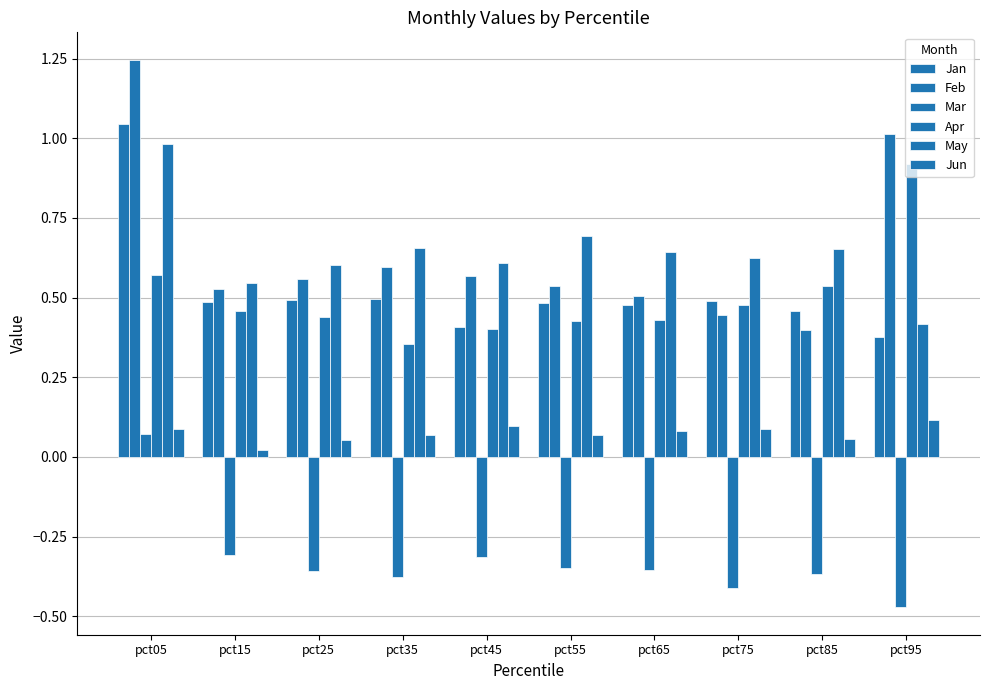

What is the spread (max minus min) of values at pct65?

1.0